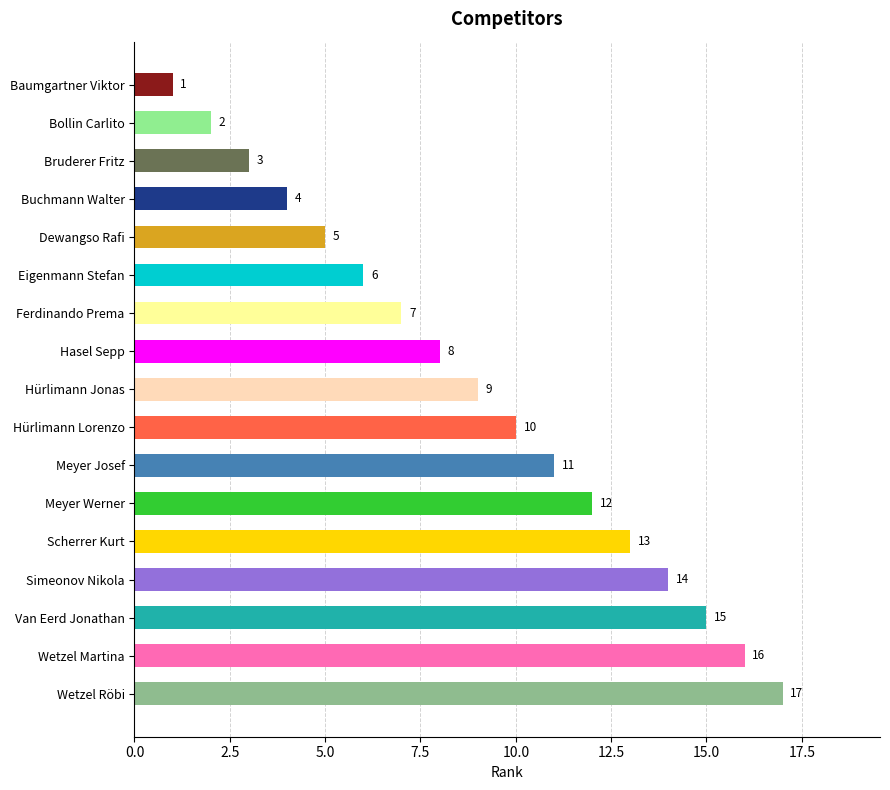

Approximately how many times larger is the value at Meyer Josef compared to Wetzel Martina?

0.7